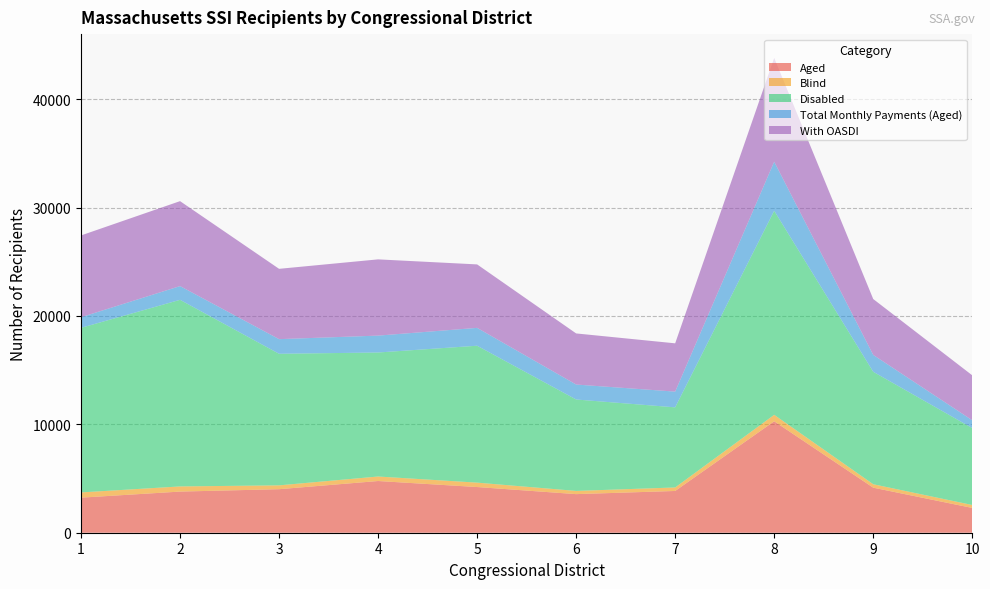

Reading left to right, extract all data points from this chart.

Aged: 1=3236	2=3796	3=4016	4=4771	5=4215	6=3561	7=3853	8=10283	9=4157	10=2286
Blind: 1=483	2=476	3=355	4=416	5=407	6=297	7=324	8=596	9=317	10=273
Disabled: 1=15186	2=17217	3=12139	4=11442	5=12631	6=8434	7=7391	8=18828	9=10375	10=7097
Total Monthly Payments (Aged): 1=981	2=1267	3=1351	4=1558	5=1648	6=1381	7=1452	8=4526	9=1558	10=720
With OASDI: 1=7544	2=7838	3=6488	4=7035	5=5856	6=4715	7=4455	8=9582	9=5156	10=4147